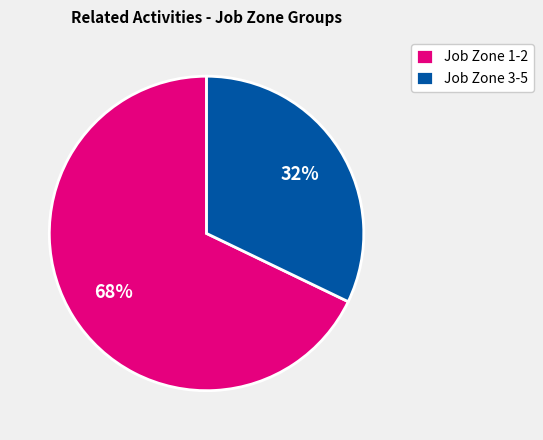

Which category has the biggest portion of the pie?

Job Zone 1-2